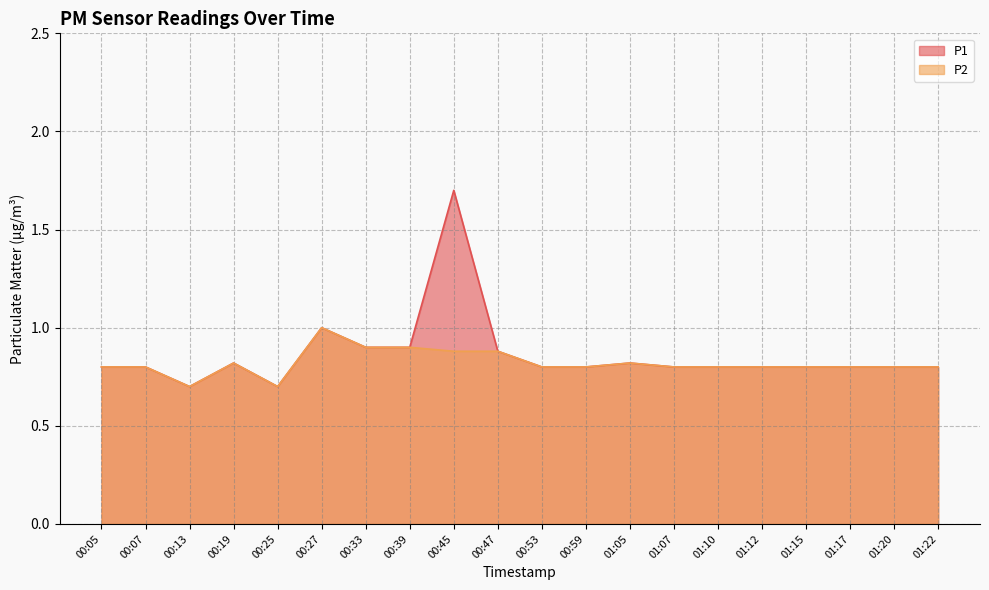

At which label is P2 closest to 0?

00:13